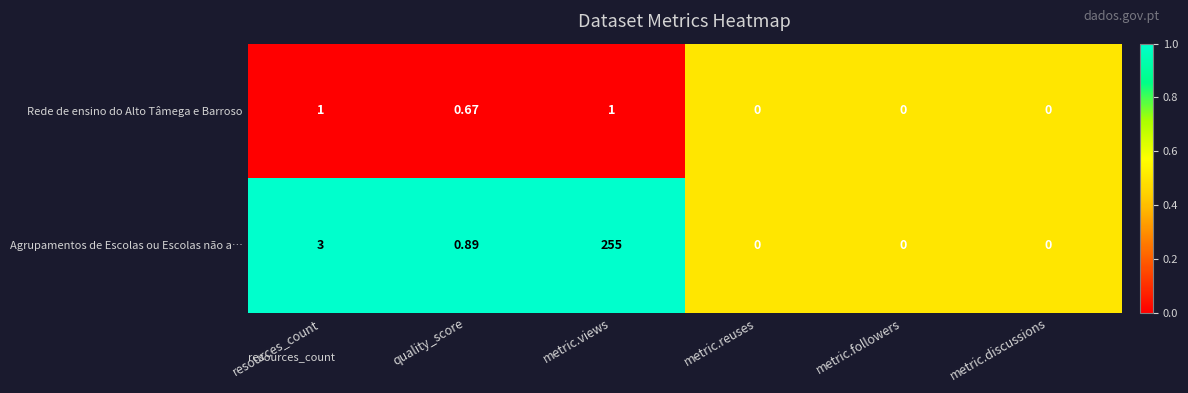

Between quality_score and metric.reuses, which series saw the biggest shift?

Agrupamentos de Escolas ou Escolas não a…